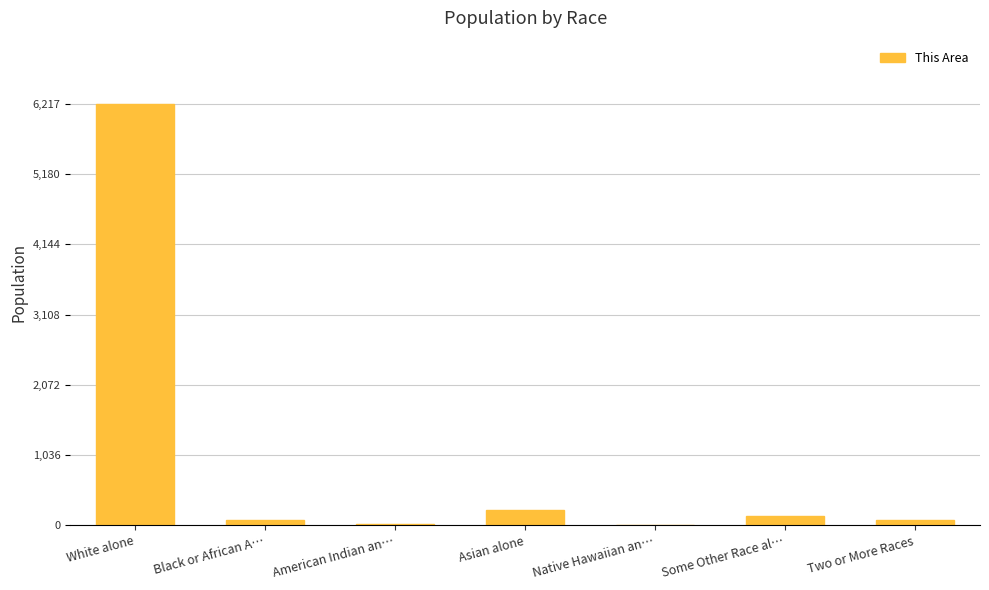

What is the sum of all values?

6738